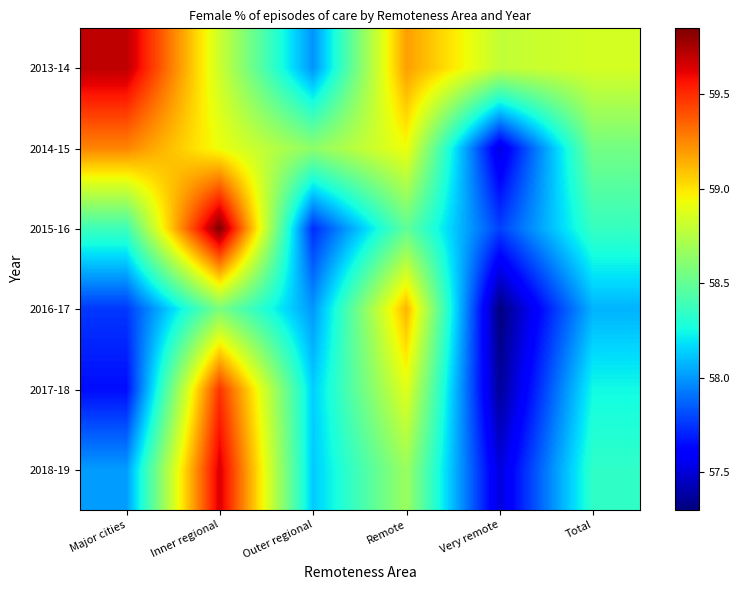

Reading left to right, what are all the values shown in this chart?

2013-14: Major cities=59.7	Inner regional=58.8	Outer regional=58.0	Remote=59.2	Very remote=58.8	Total=58.9
2014-15: Major cities=59.3	Inner regional=58.9	Outer regional=58.6	Remote=58.9	Very remote=57.5	Total=58.5
2015-16: Major cities=58.4	Inner regional=59.9	Outer regional=57.7	Remote=58.5	Very remote=57.8	Total=58.4
2016-17: Major cities=57.8	Inner regional=58.6	Outer regional=58.0	Remote=59.1	Very remote=57.3	Total=58.1
2017-18: Major cities=57.6	Inner regional=59.5	Outer regional=58.1	Remote=58.9	Very remote=57.4	Total=58.2
2018-19: Major cities=58.0	Inner regional=59.6	Outer regional=58.1	Remote=58.7	Very remote=57.5	Total=58.3